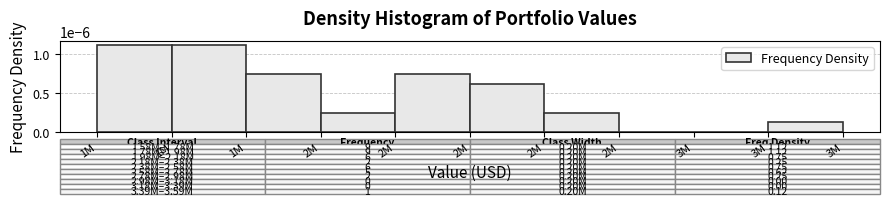

How many categories are shown in the chart?

10